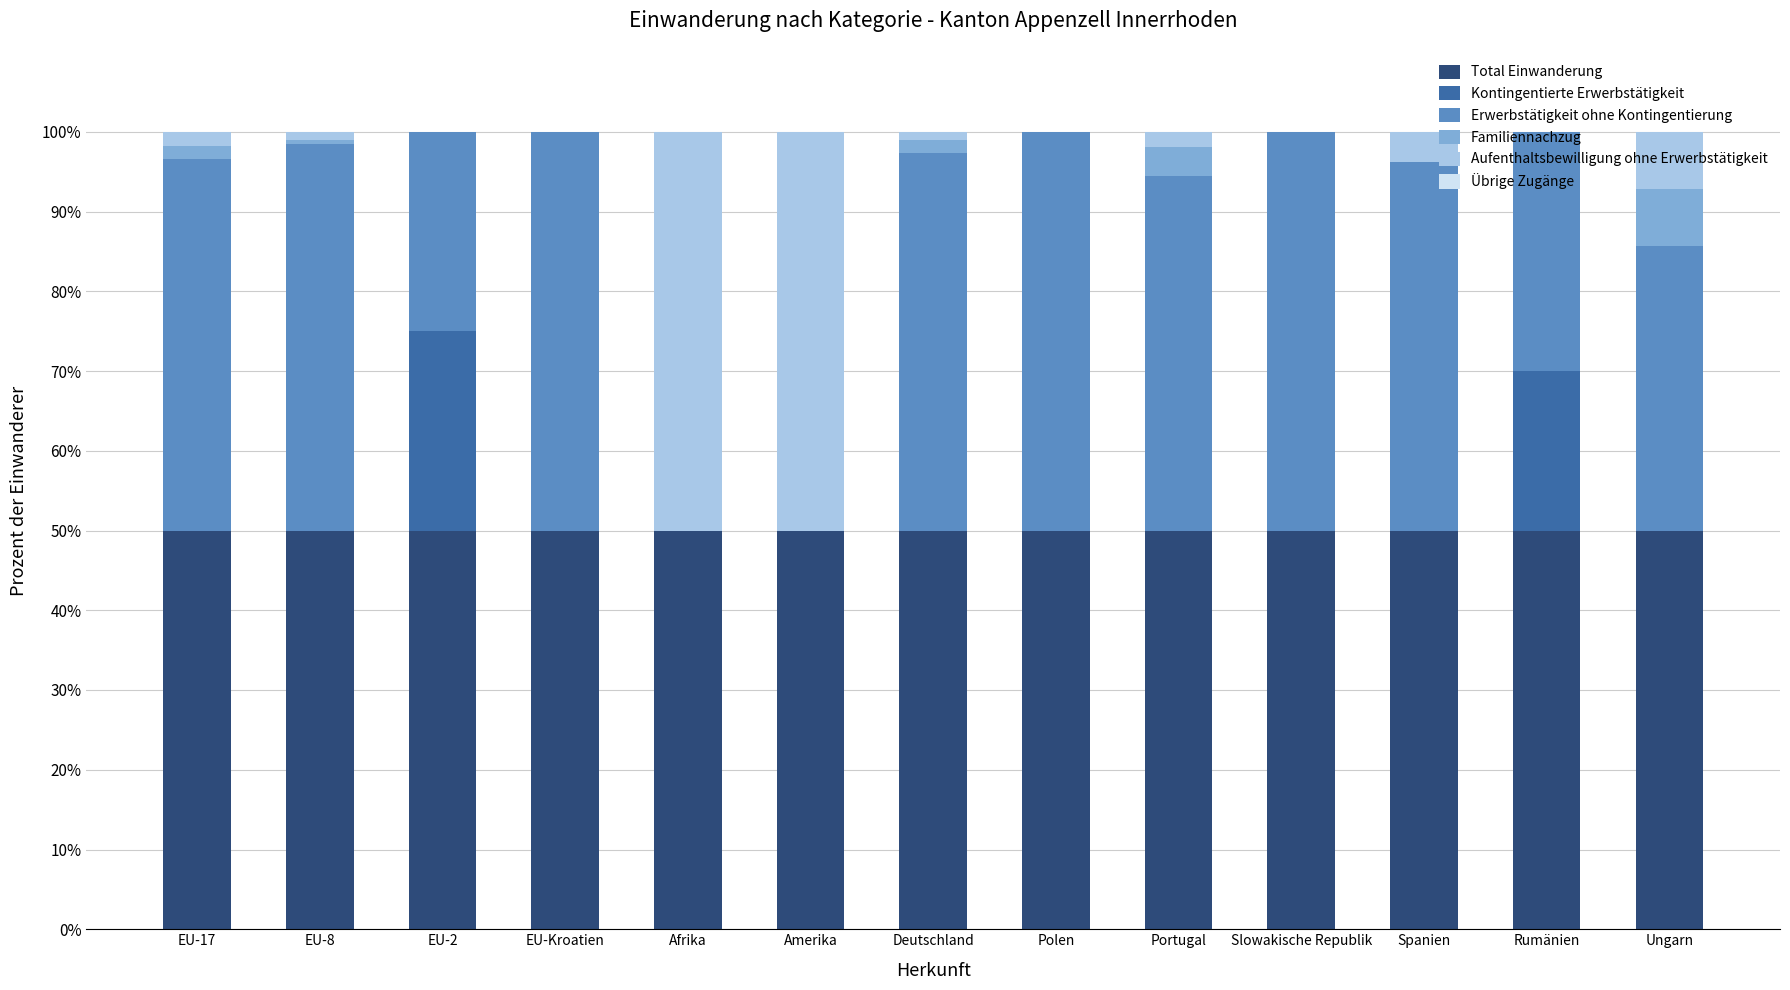

What is the total value across all series at Polen?

100.0